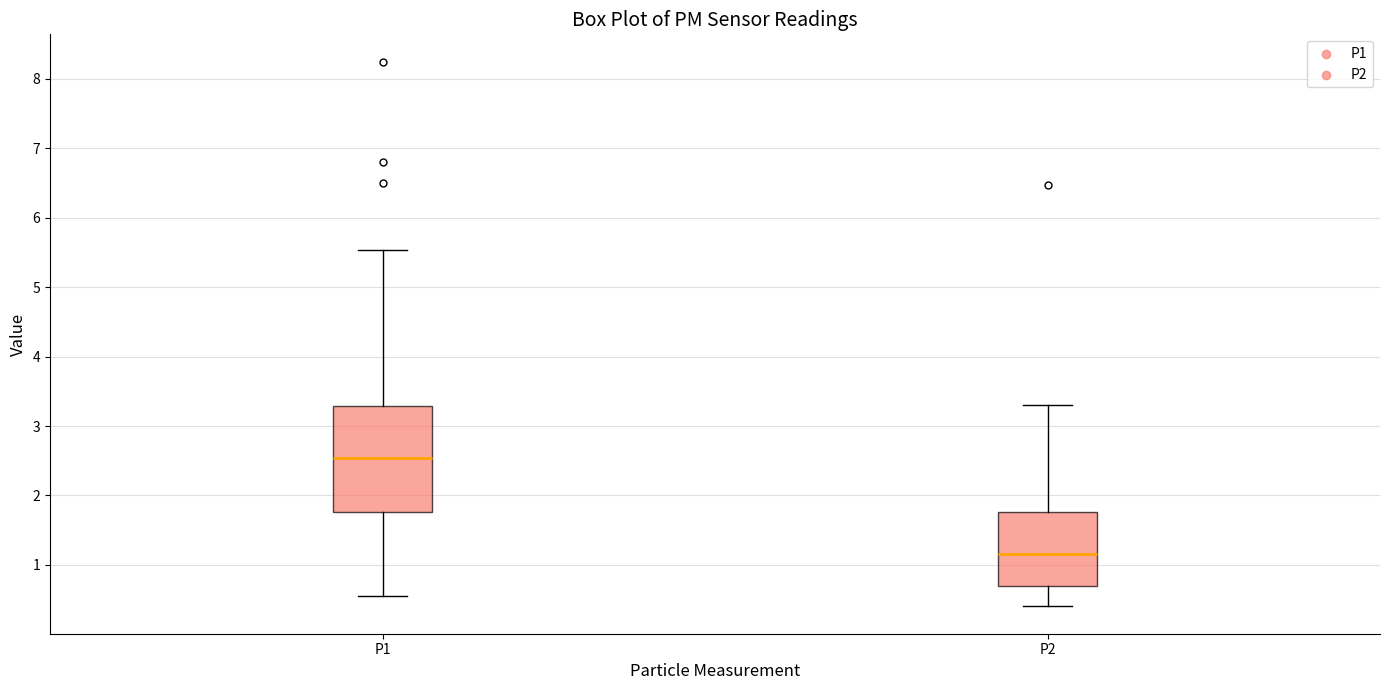

Comparing the boxes themselves (not the whiskers), which one is the tallest?

P1